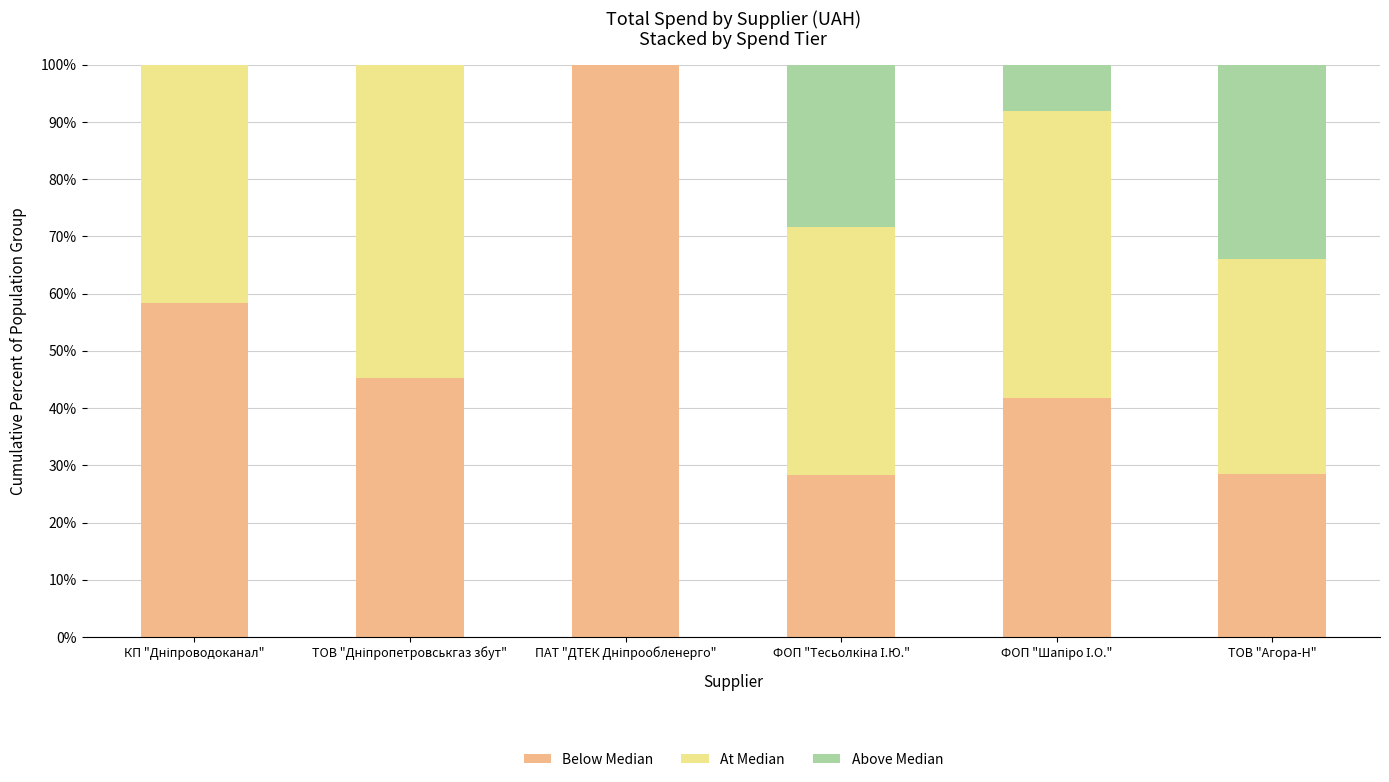

What are all the series names shown in the legend?

Below Median, At Median, Above Median